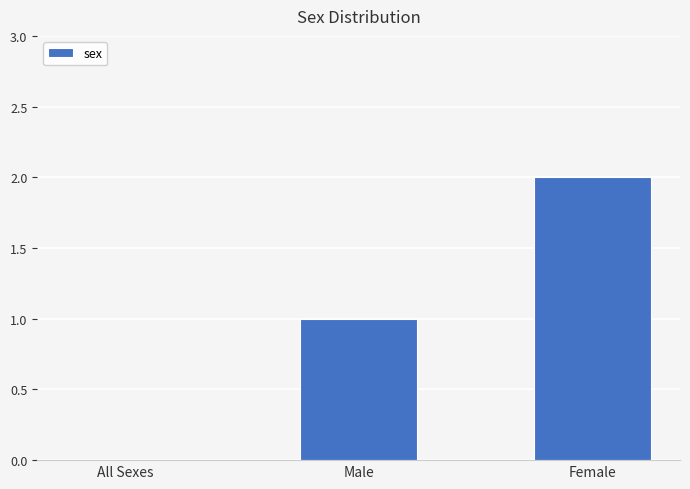

At which label is the value closest to 1?

Male